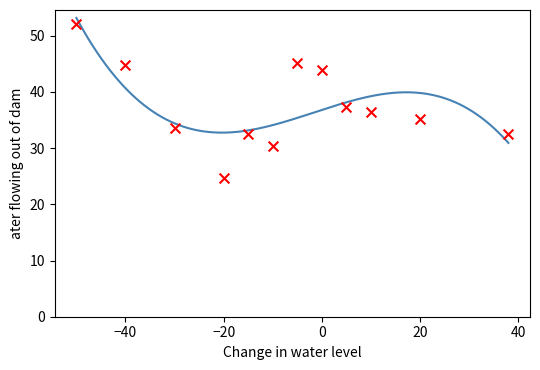

Which has a higher value, 1 or 2?

1